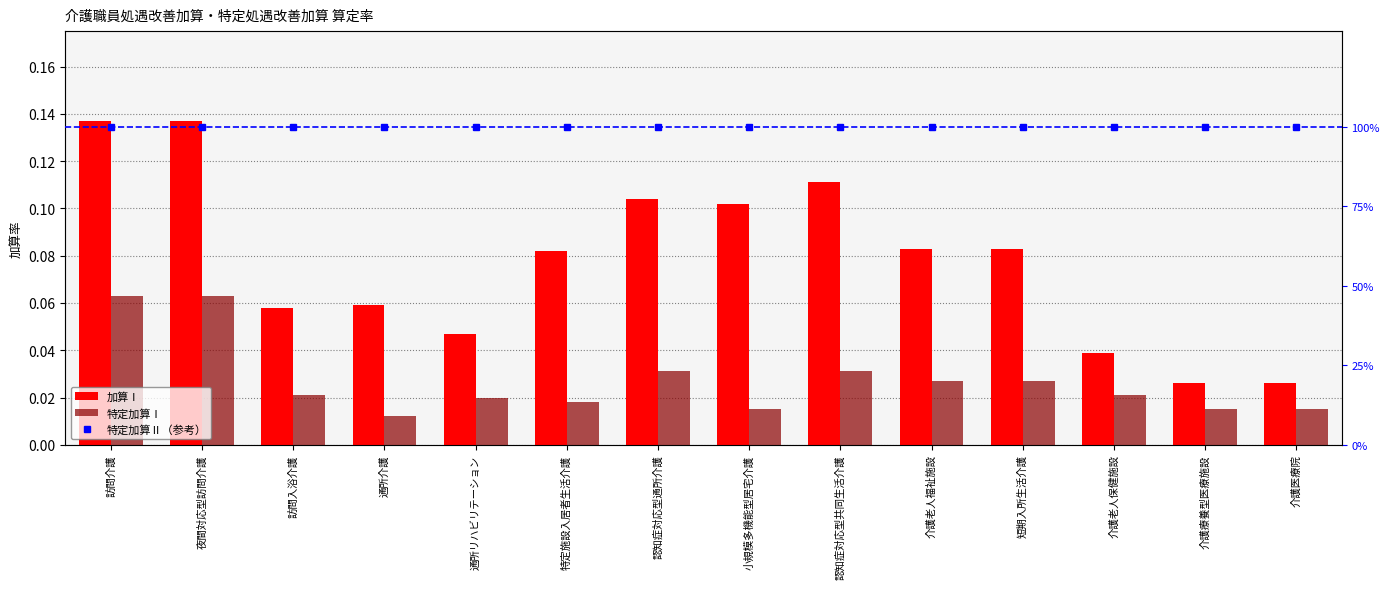

At which category is the sum across all series the highest?

訪問介護